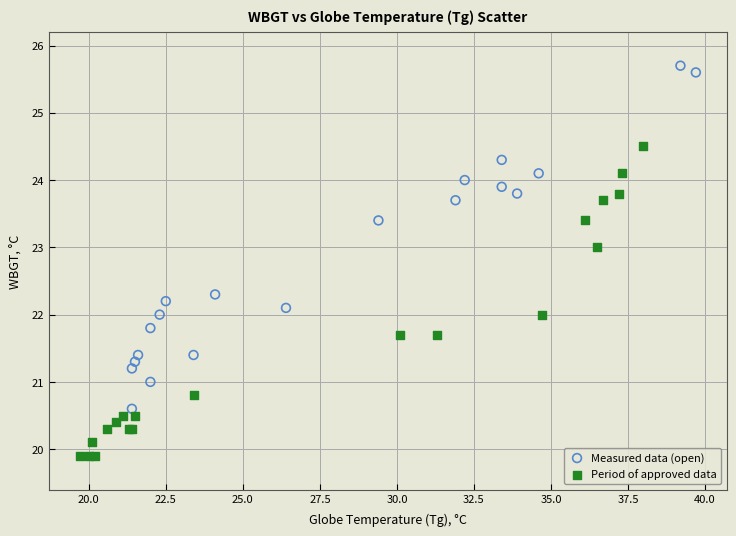

What are all the series names shown in the legend?

Measured data (open), Period of approved data